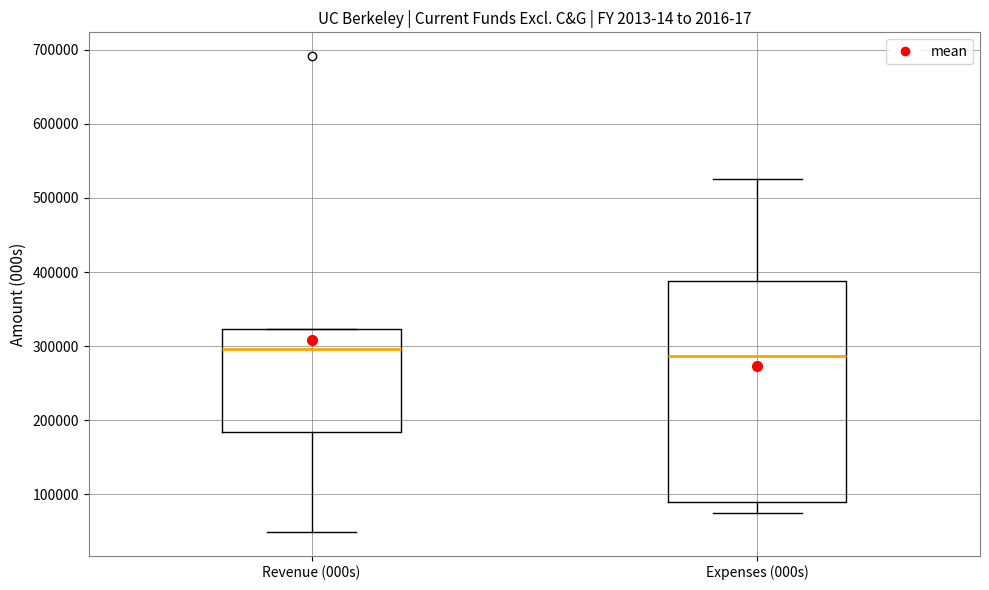

Reading left to right, transcribe this box plot: for each box, give where its median line is, the range the box spans, and where its two whiskers end, as read against the y-axis. The values are not printed on the chart, so give them approximately, as read against the axis.

Revenue (000s): median 300000, box 180000 to 320000, whiskers 50000 to 320000
Expenses (000s): median 290000, box 90000 to 390000, whiskers 70000 to 530000